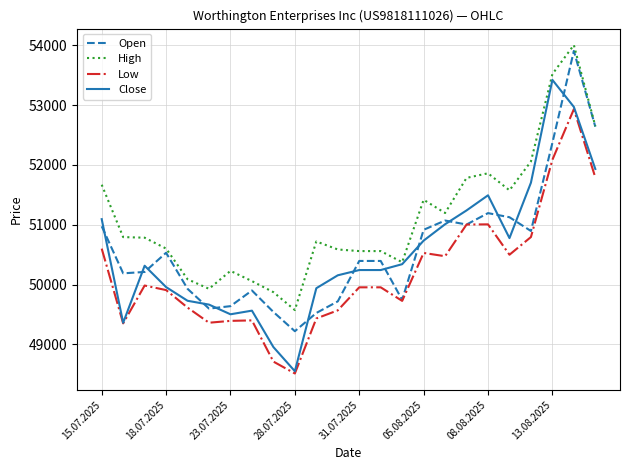

What is the minimum value for High?

49574